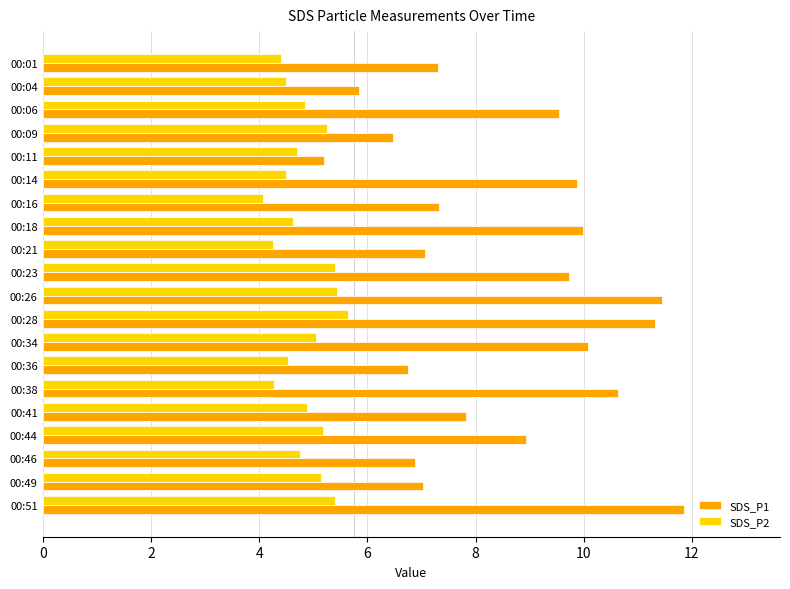

Which category has the highest value across all series?

00:51